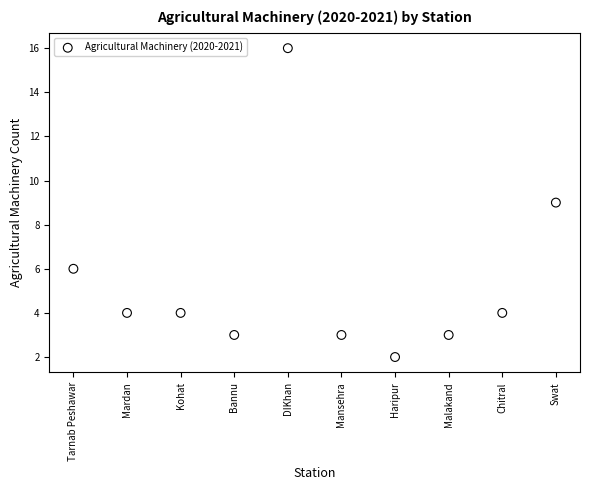

What is the average X value?

6